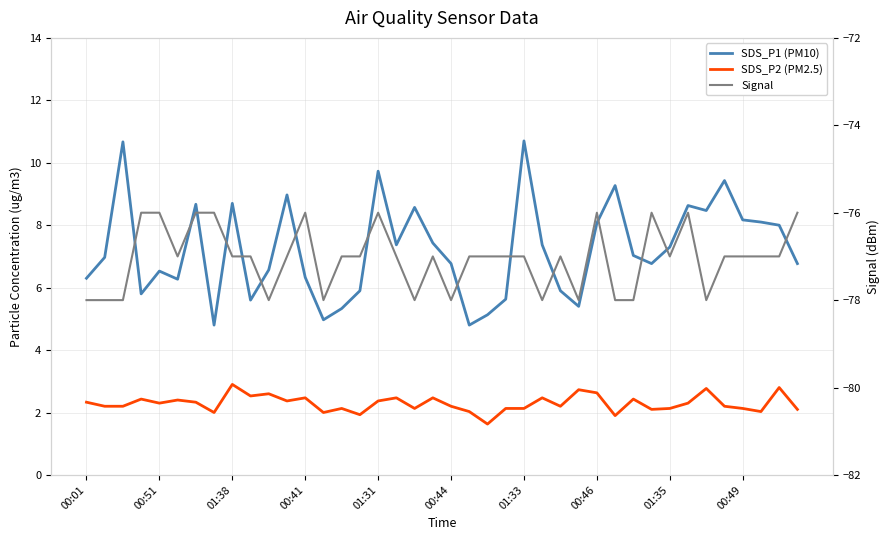

What is the minimum value shown in the chart?

-78.0